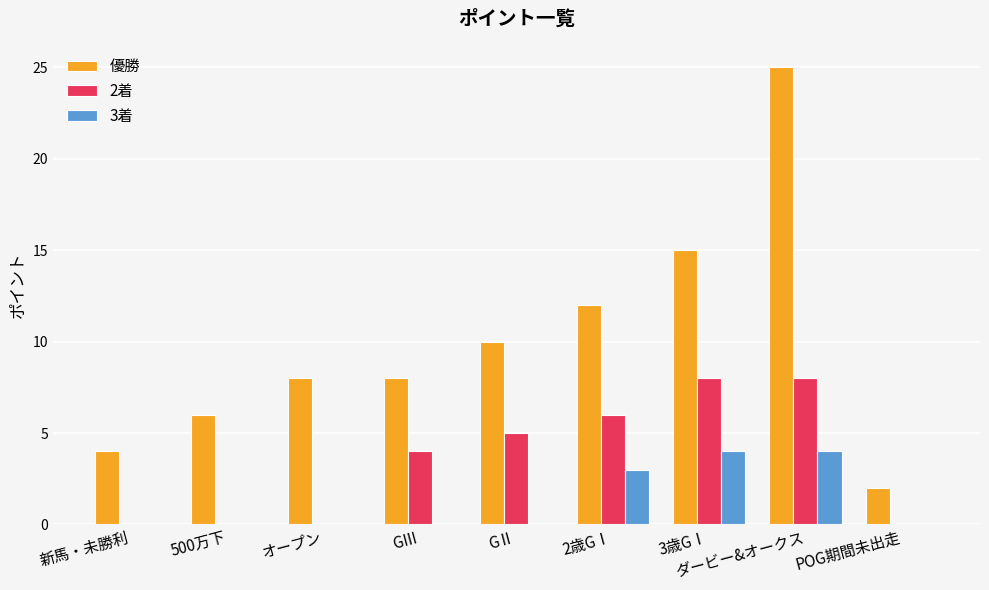

At which category does the chart reach its peak across all series?

ダービー&オークス